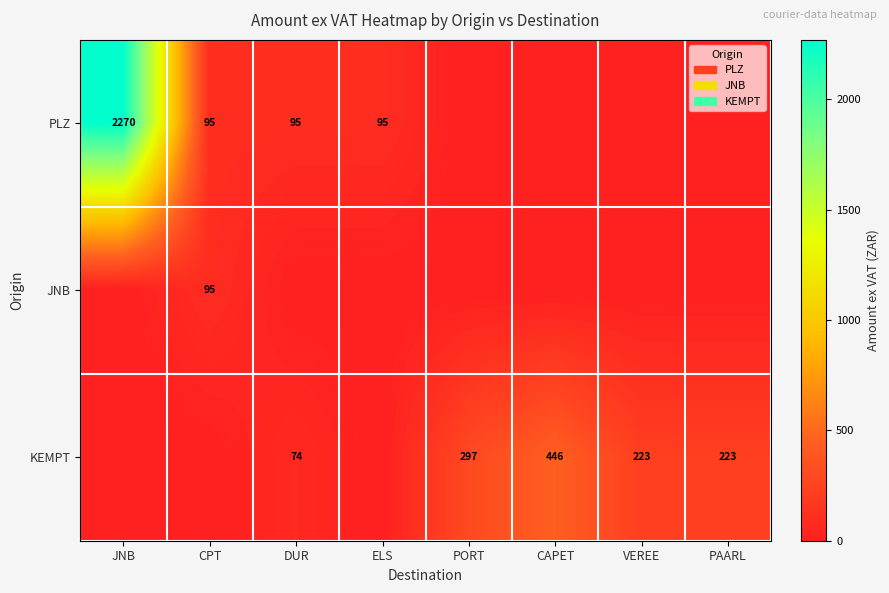

Which series has the largest range (max minus min)?

PLZ